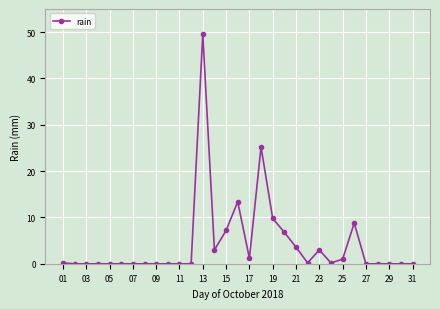

What is the difference between the maximum and second lowest values?

49.6